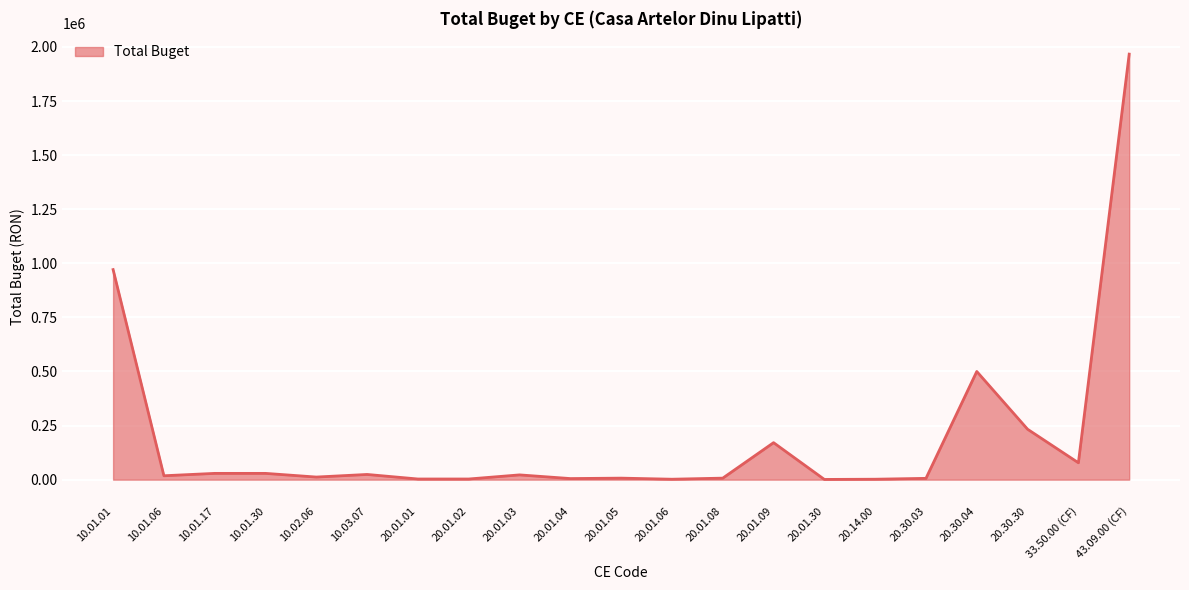

What is the difference between the values at 10.01.17 and 20.30.04?

471000